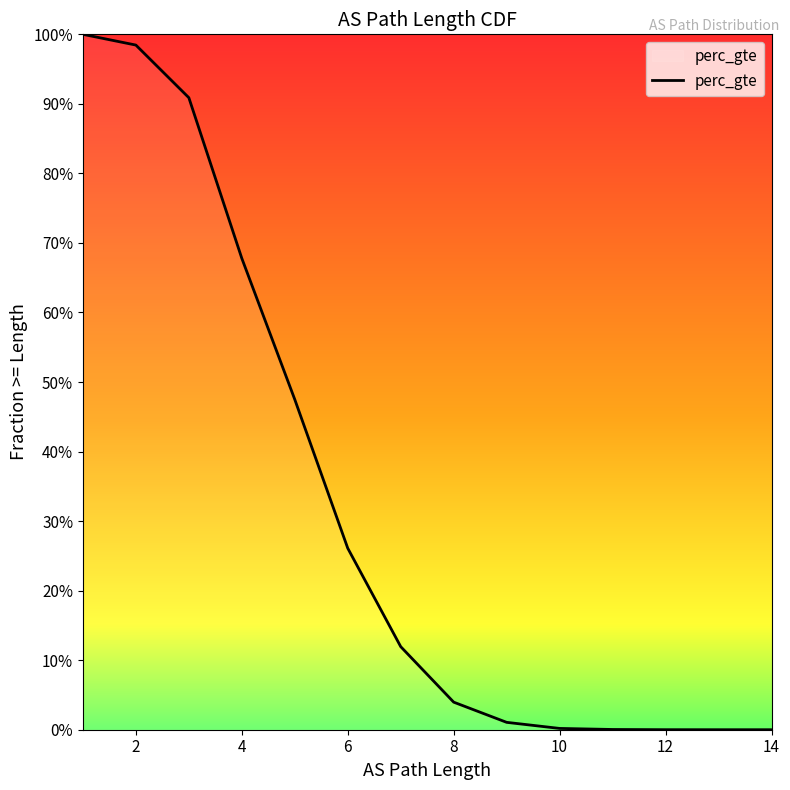

What is the difference between the second highest and second lowest values?

1.0